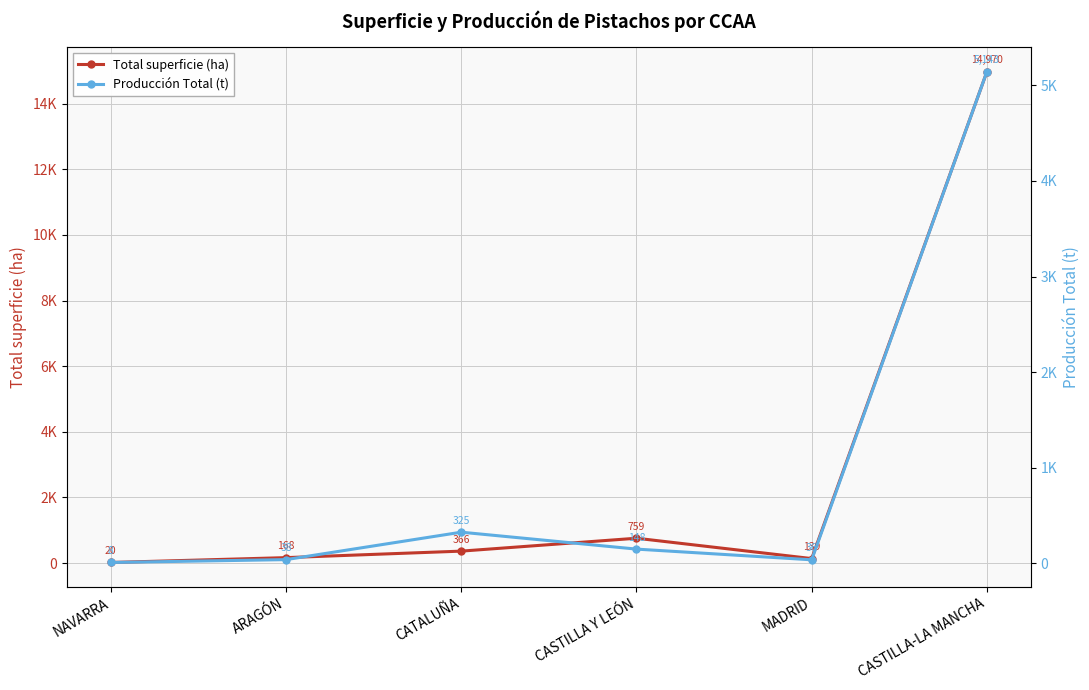

How many distinct data groups are displayed?

2